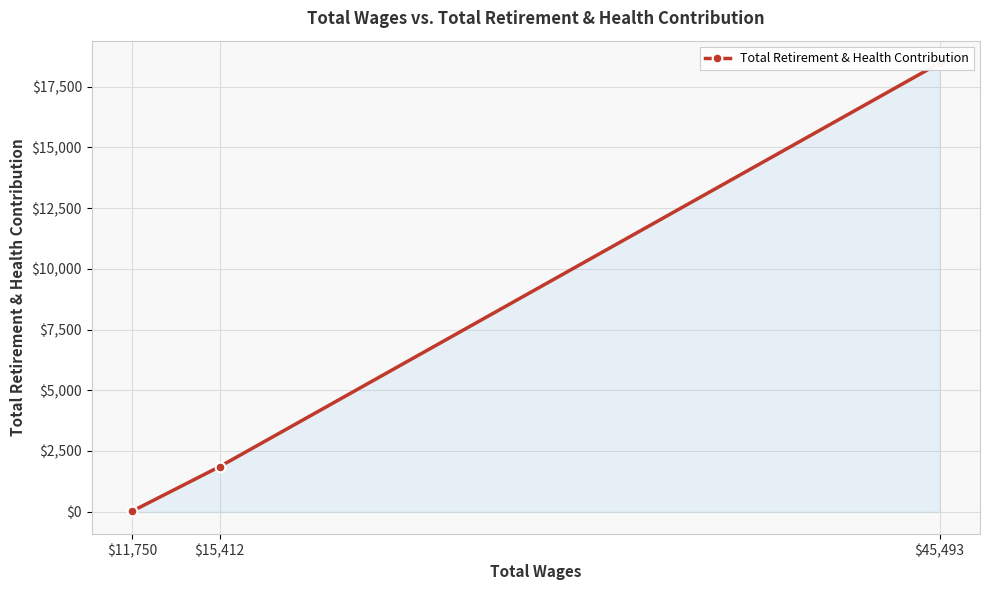

The value at $45,493 is 18468. True or false?

True